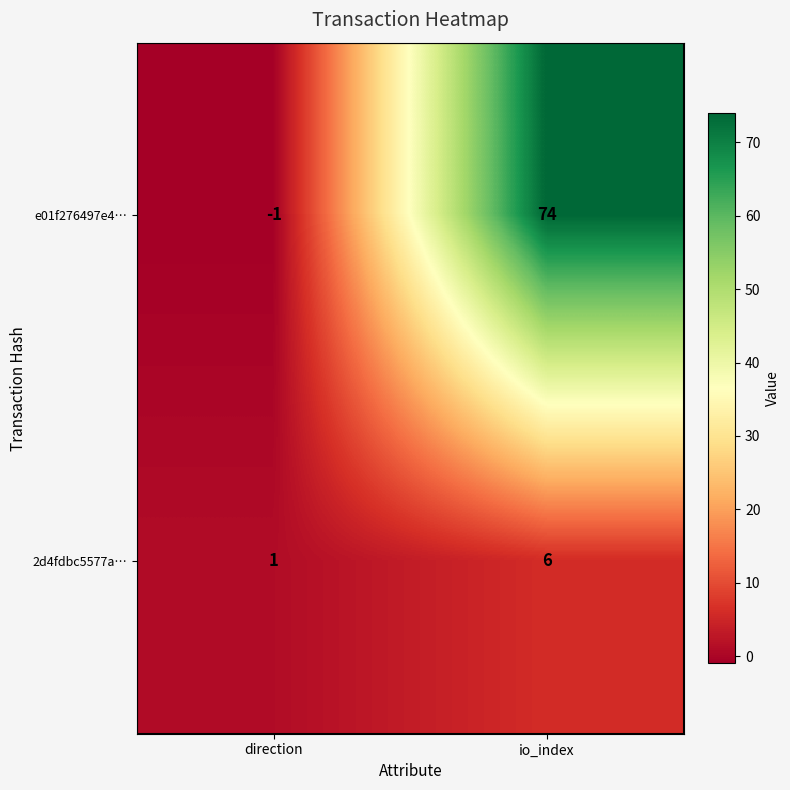

What is the spread (max minus min) of values at direction?

2